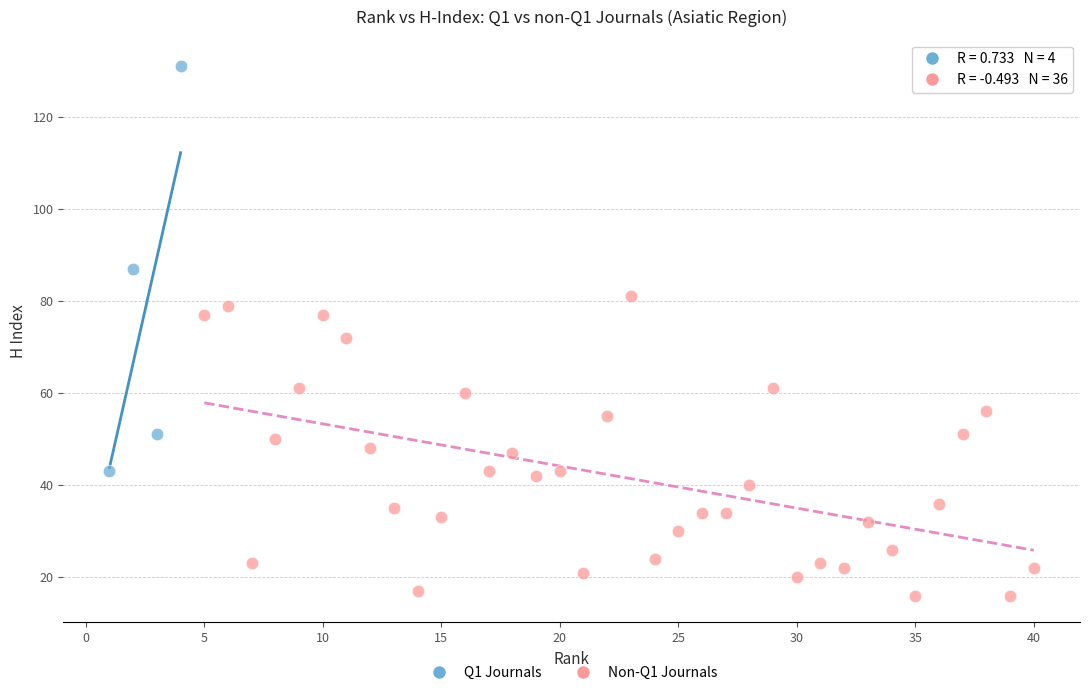

Which series has the widest spread of Y values?

Q1 Journals